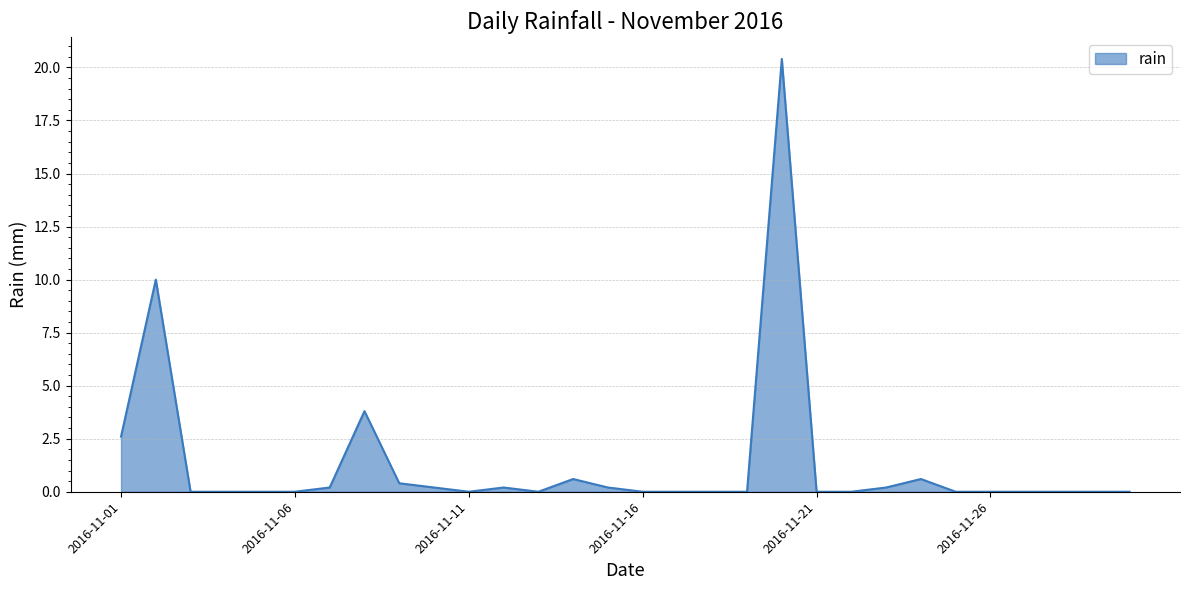

What is the greatest value displayed?

20.4